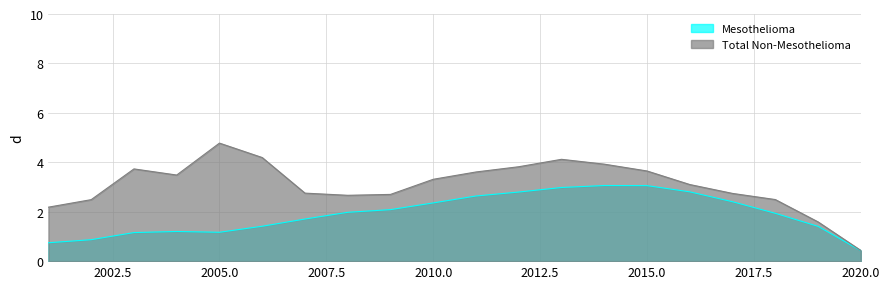

At which label does Total Non-Mesothelioma reach its peak?

2005.0